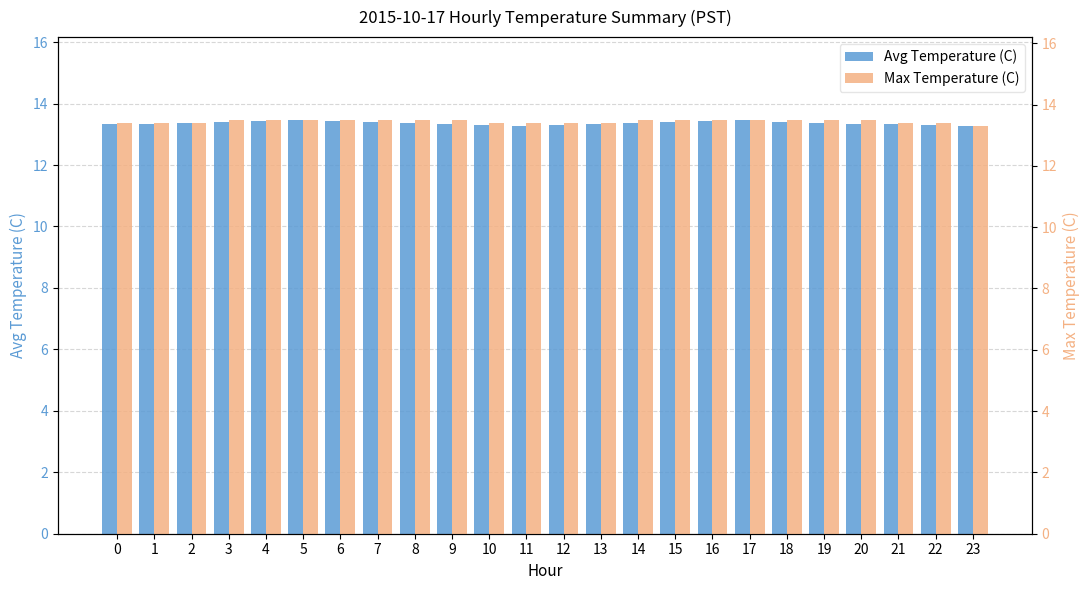

What is the value of the Max Temperature (C) bar at the 24th from the left?

13.3